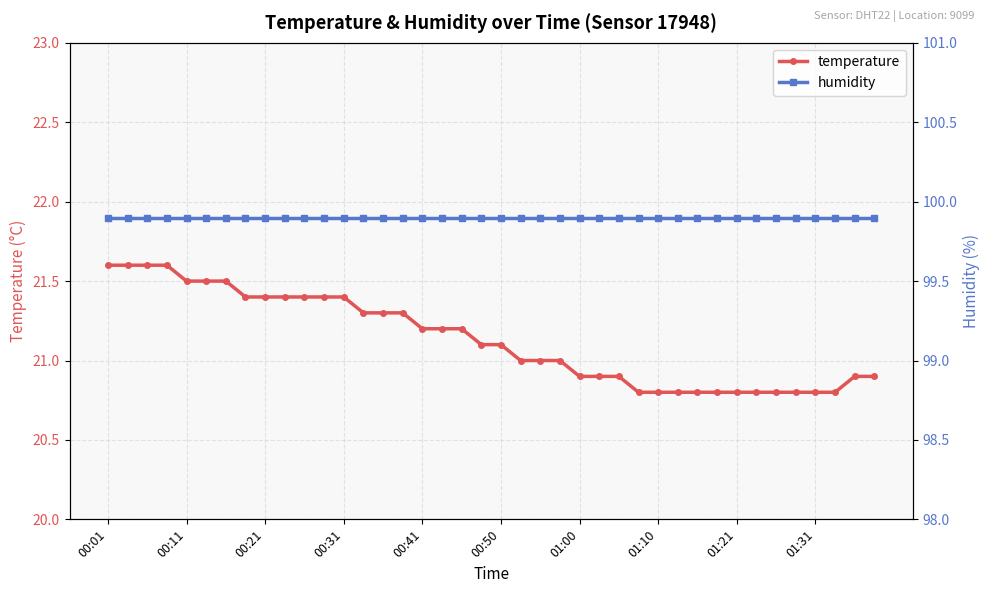

The value of temperature at 00:21 is 21.4. True or false?

True